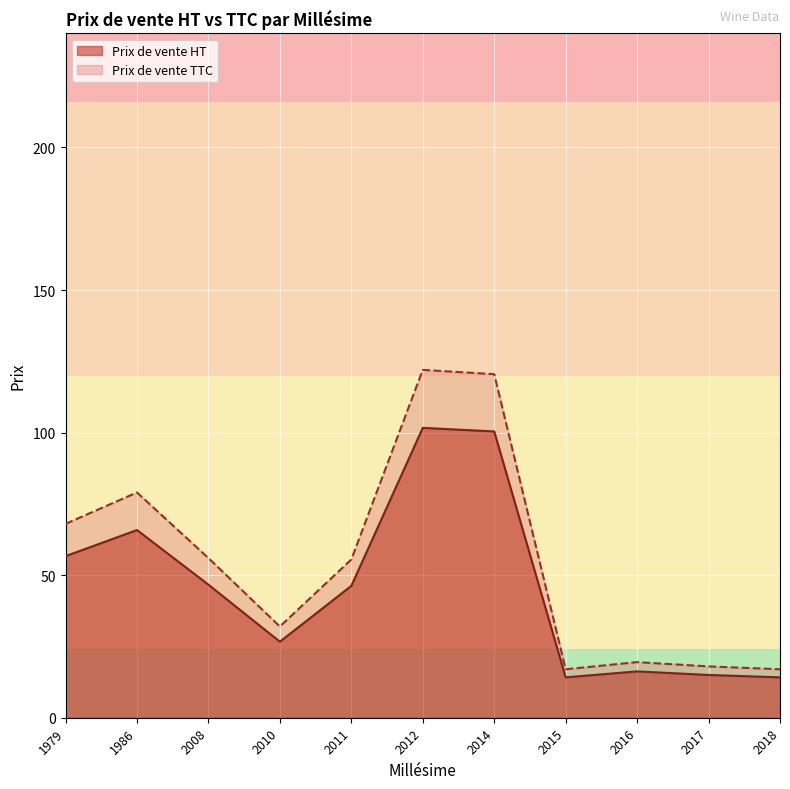

What is the highest value of the Prix de vente HT series?

101.7